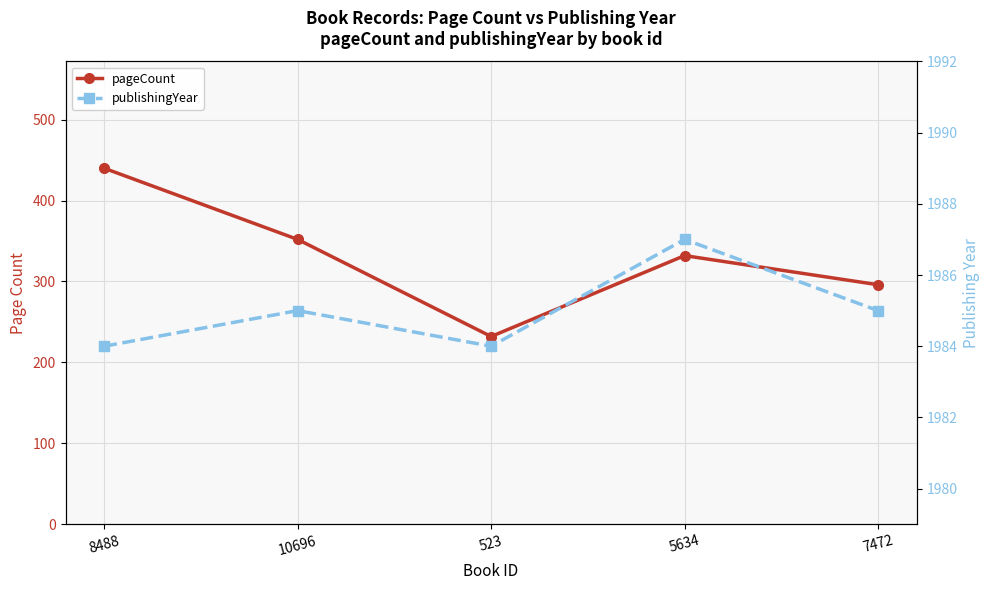

Which series has the largest range (max minus min)?

pageCount